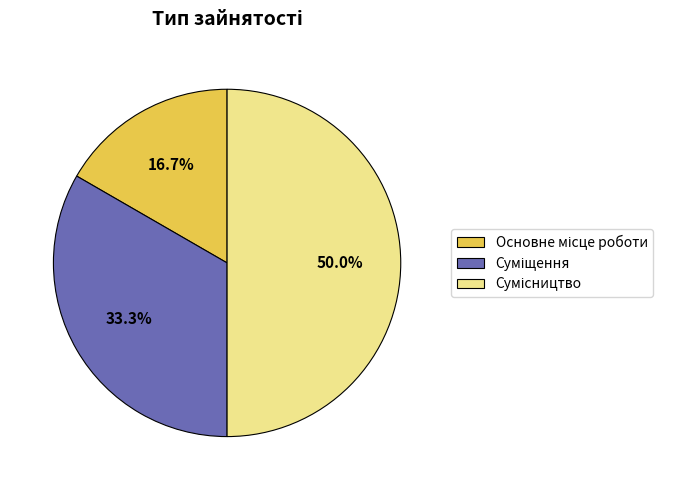

To the nearest percent, what percentage of the pie is Сумісництво?

50%